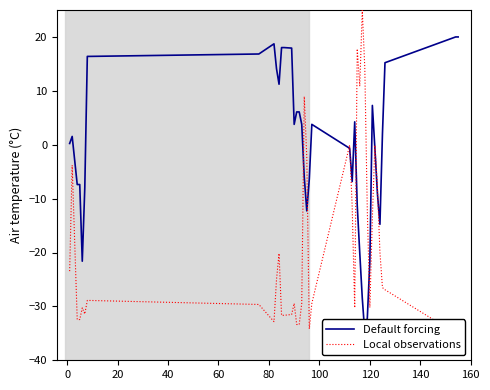

Which series has the largest range (max minus min)?

Local observations